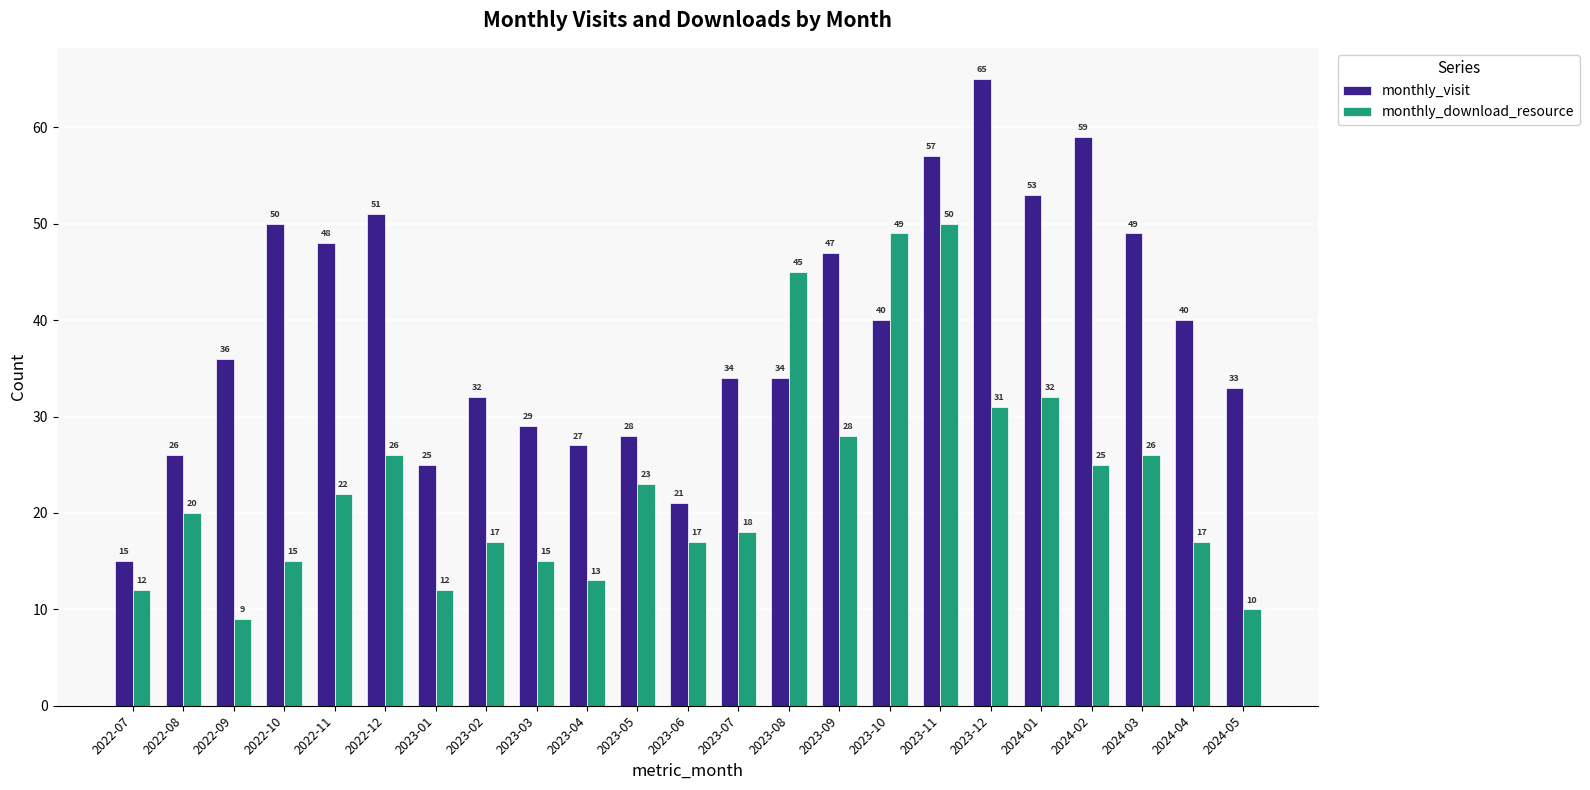

What is the sum of all monthly_visit values?

899